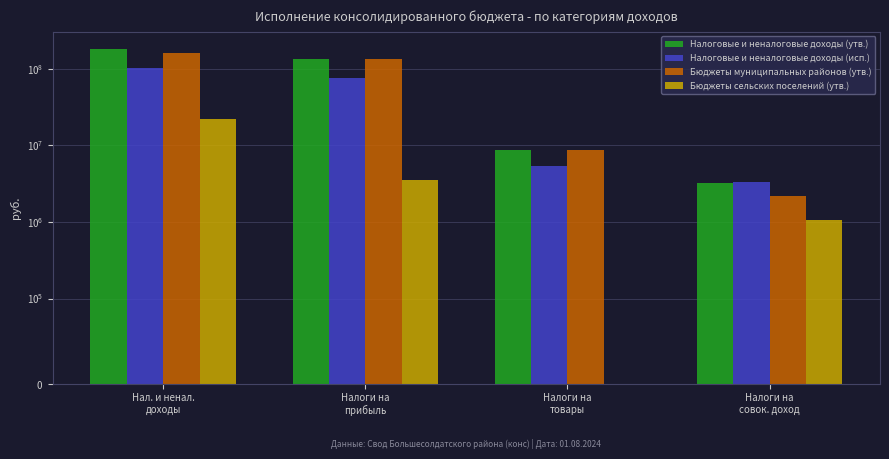

Which series has the widest spread of values?

Налоговые и неналоговые доходы (утв.)